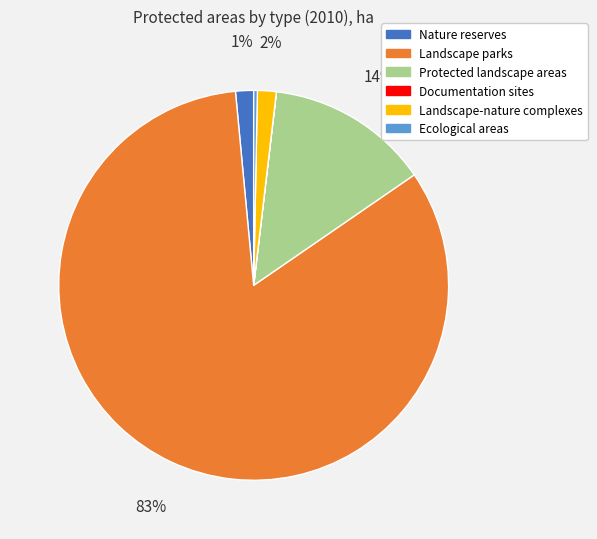

Which has a higher value, Landscape parks or Protected landscape areas?

Landscape parks